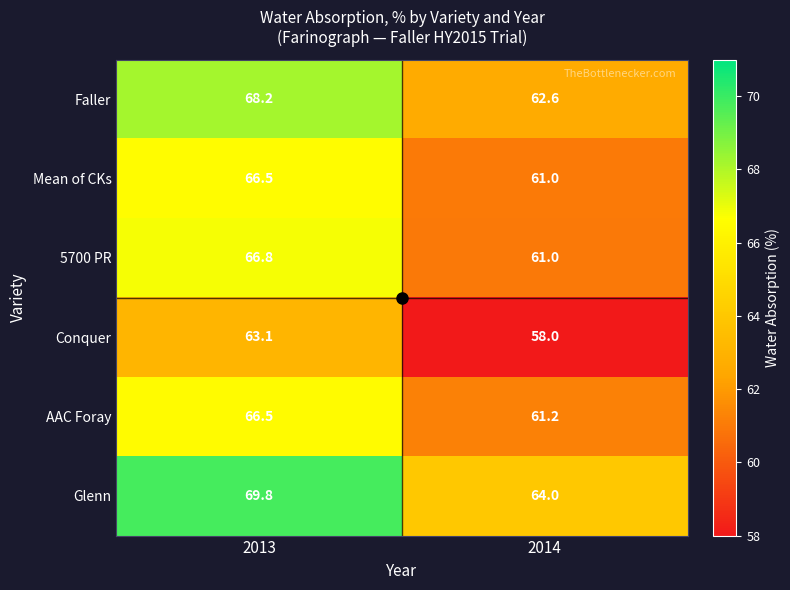

What is the maximum value shown in the chart?

69.8